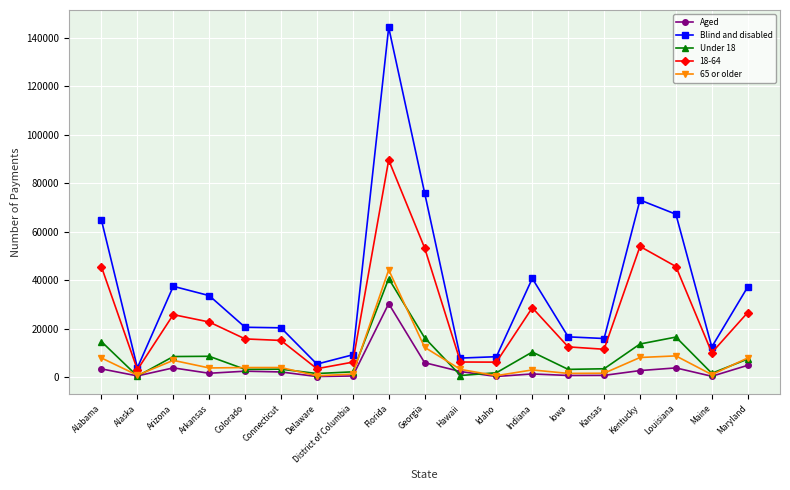

True or false: 65 or older and Blind and disabled intersect in this chart.

False